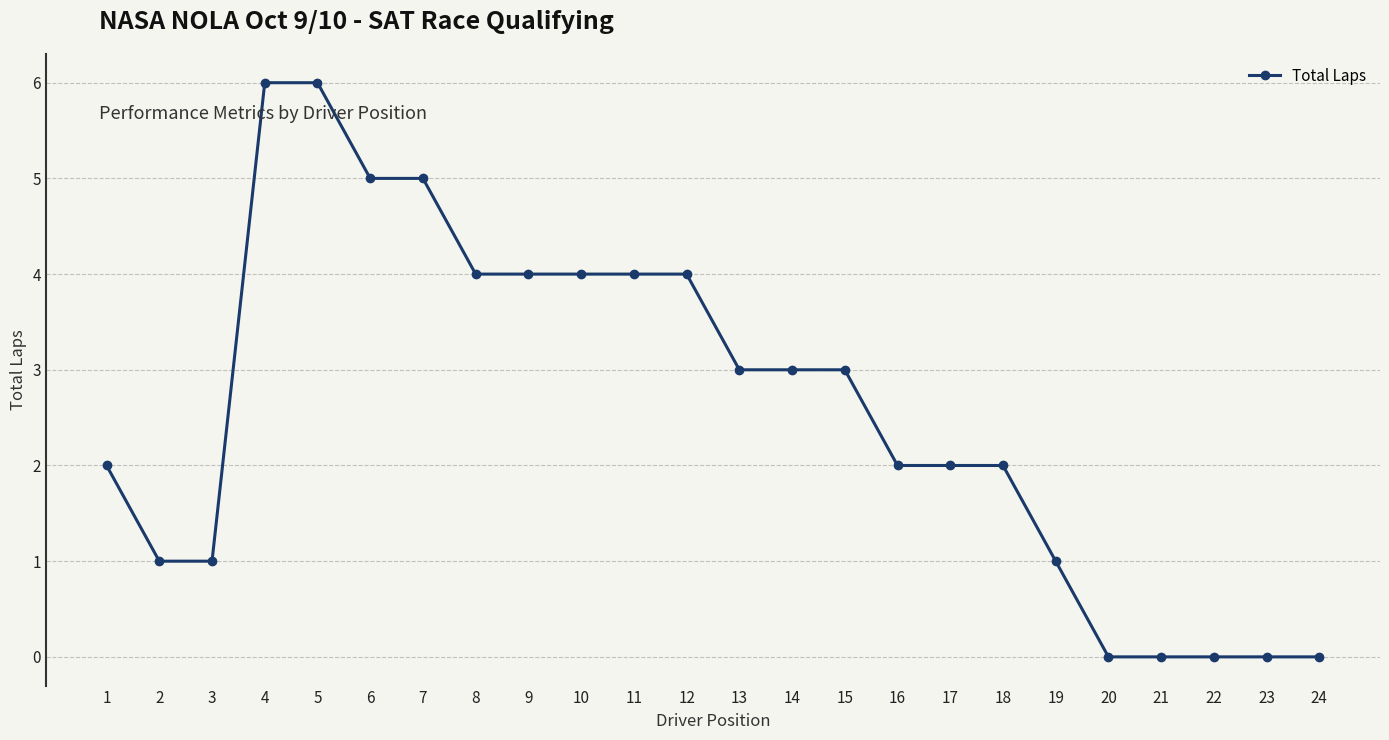

Is it true that the value at 20 is 0?

True